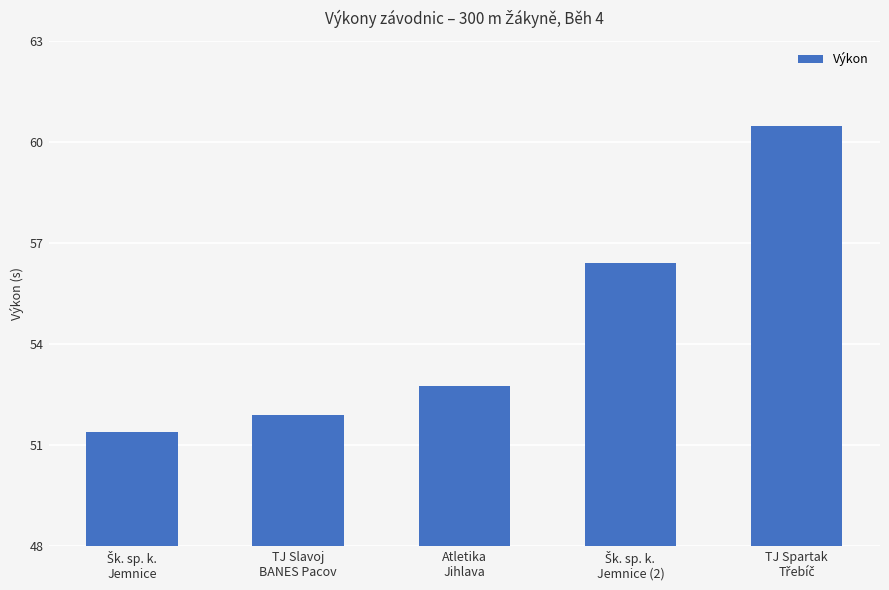

What position from the left is Atletika
Jihlava?

3